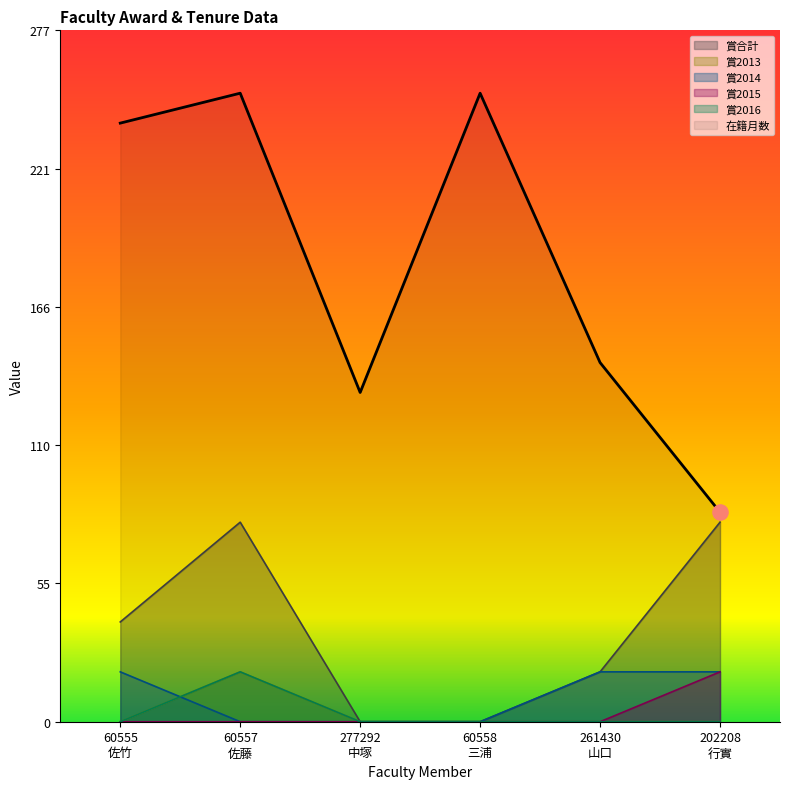

Which series has the largest Y range (max minus min)?

在籍月数